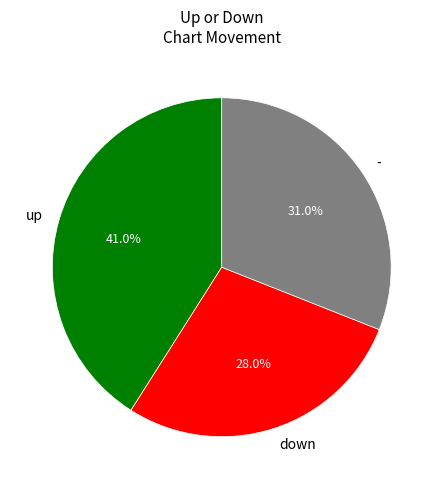

Is it true that up is 46% of the pie?

False